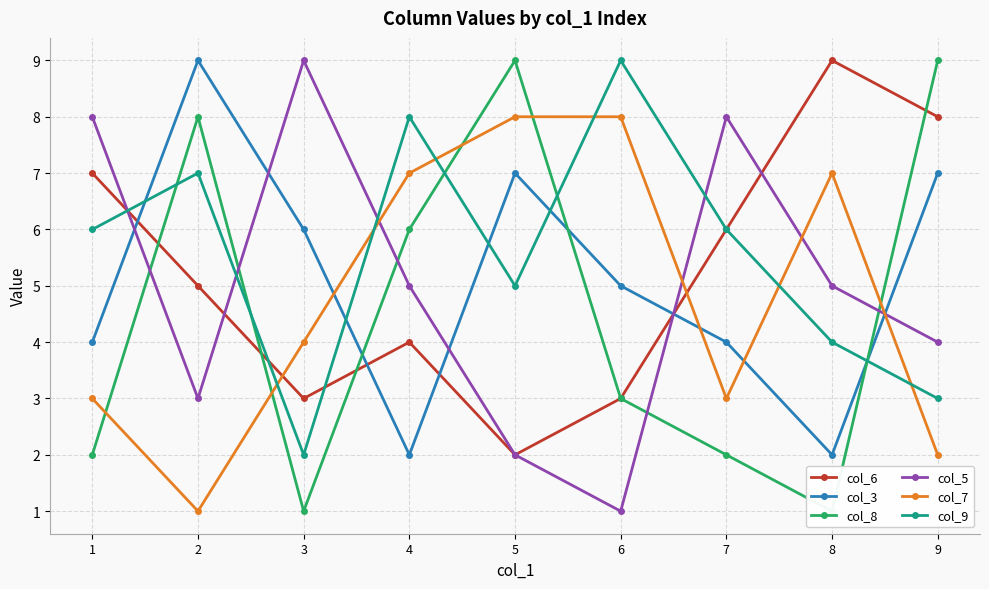

Which series has the largest total across all categories?

col_9